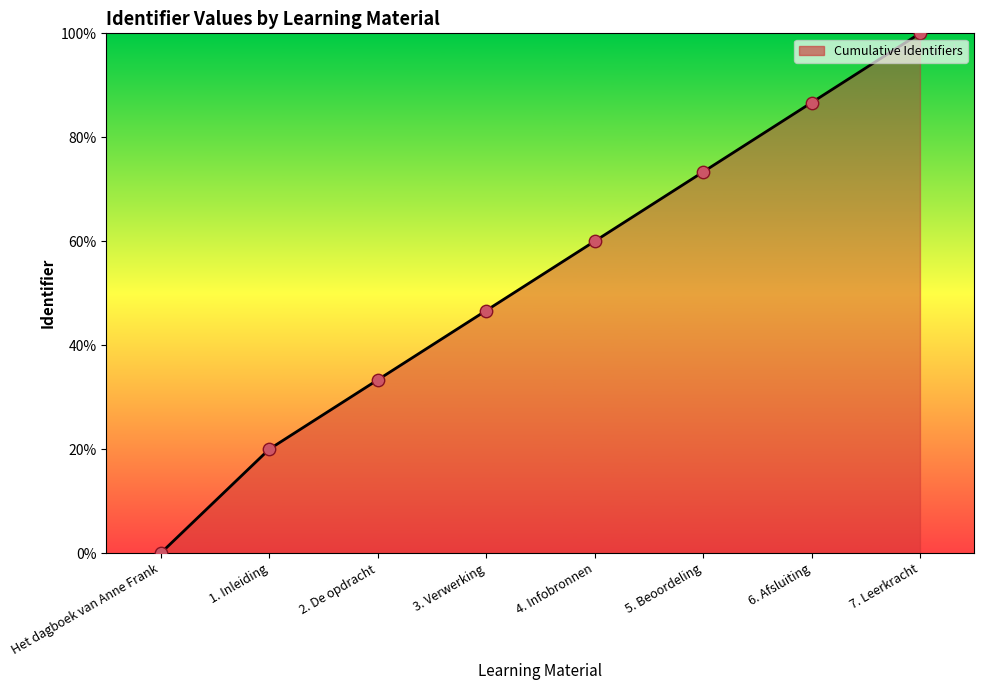

Which has a higher value, 3. Verwerking or 5. Beoordeling?

5. Beoordeling